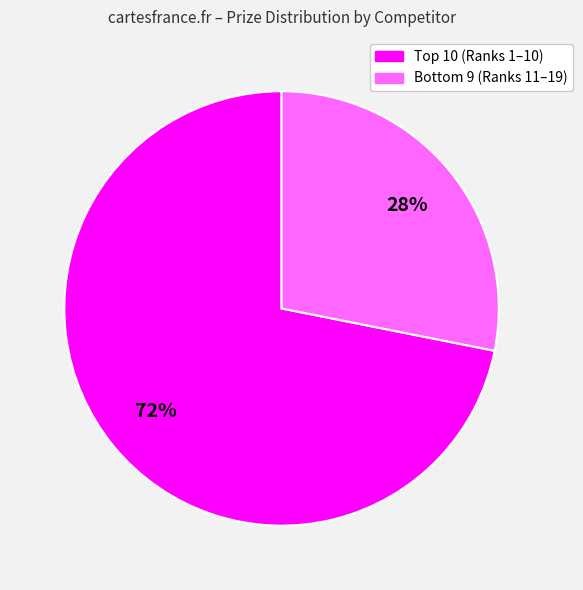

Count the number of slices in the pie.

2